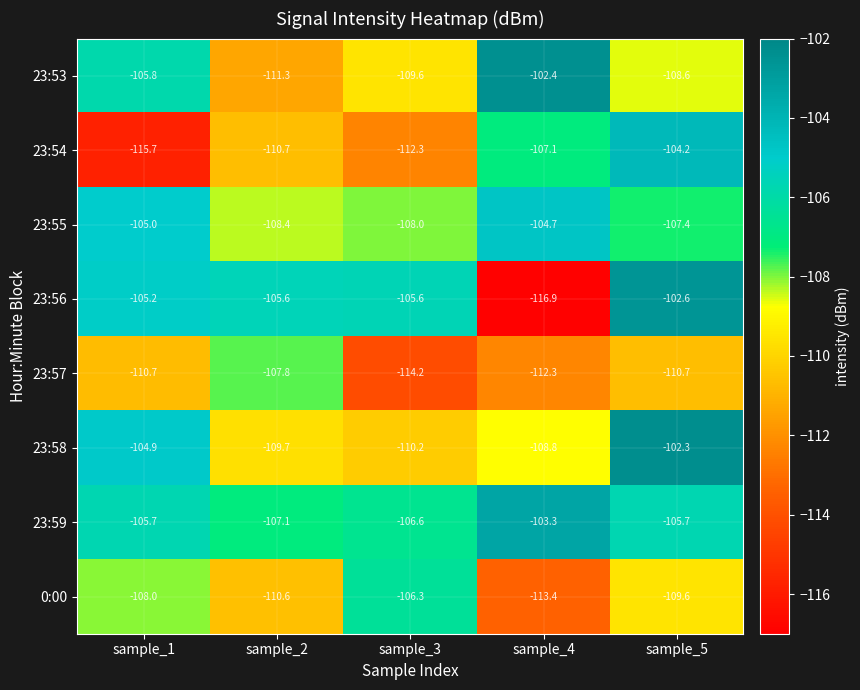

Count the number of data series in this chart.

8